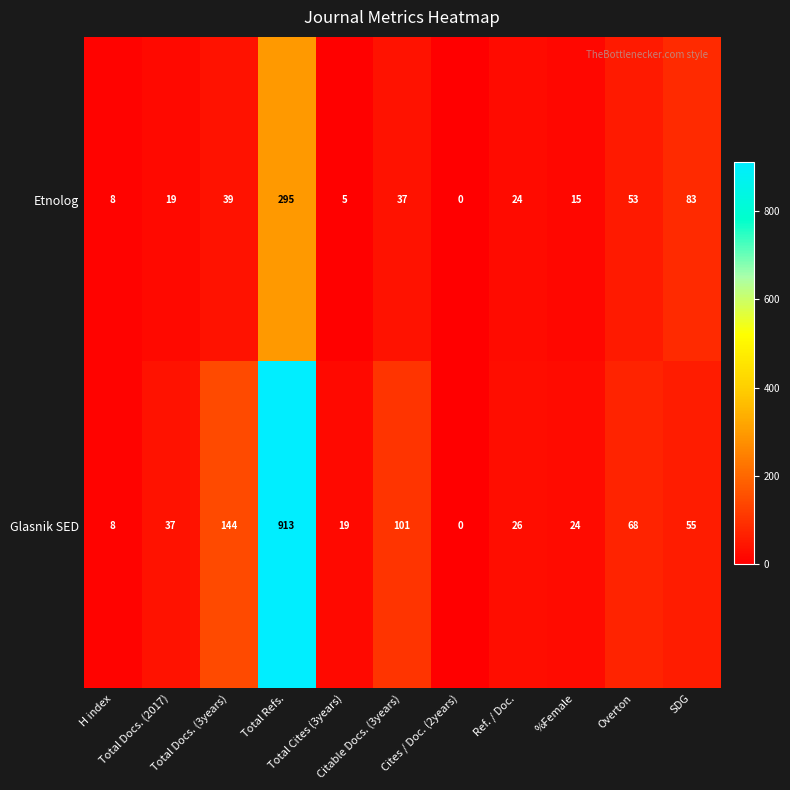

List the series in order of their overall mean, highest first.

Glasnik SED, Etnolog